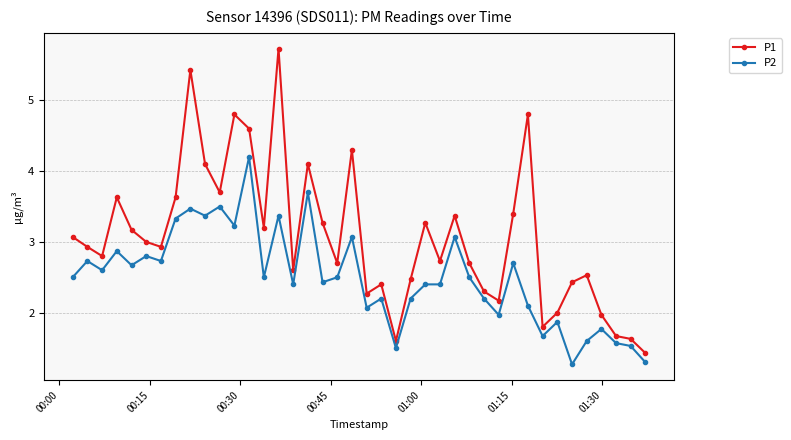

What is the maximum value for P2?

4.2